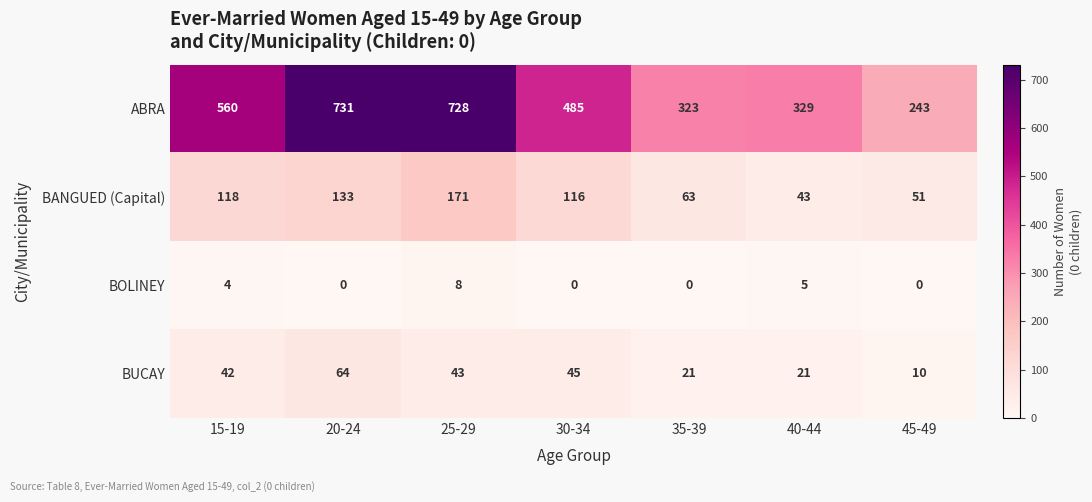

Rank the series at 45-49 from highest to lowest value.

ABRA, BANGUED (Capital), BUCAY, BOLINEY